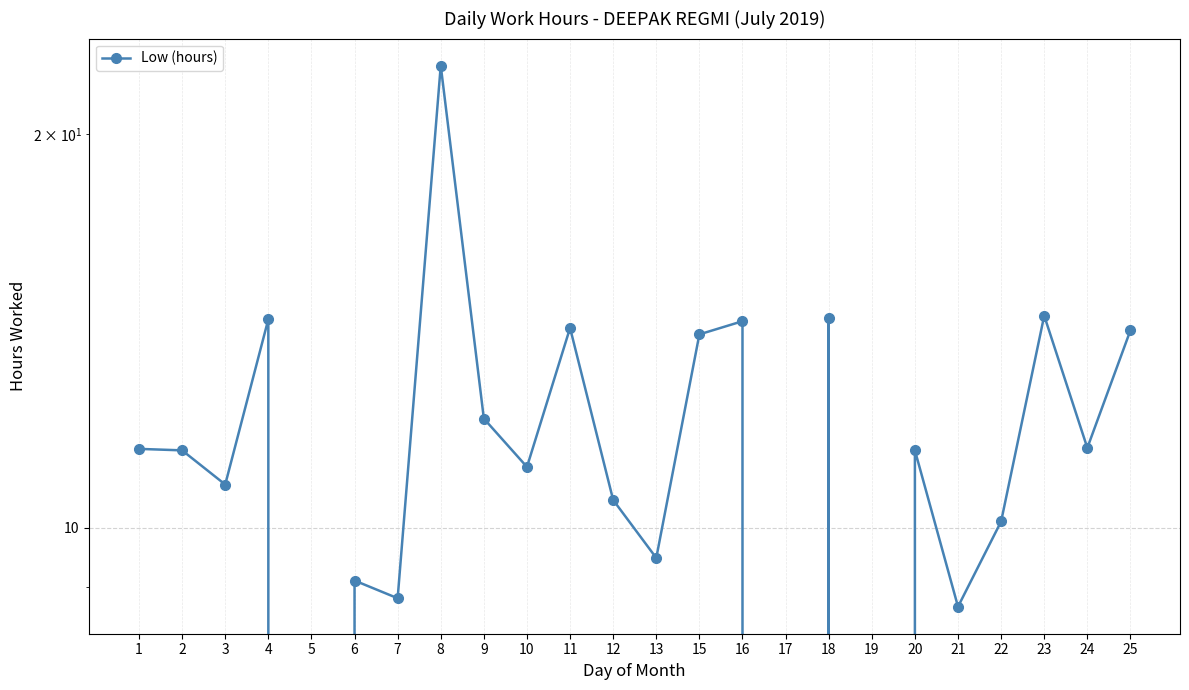

Reading left to right, extract all data points from this chart.

1=11.5	2=11.5	3=10.8	4=14.4	5=0.0	6=9.1	7=8.8	8=22.6	9=12.1	10=11.1	11=14.2	12=10.5	13=9.5	15=14.1	16=14.4	17=0.0	18=14.5	19=0.0	20=11.5	21=8.7	22=10.1	23=14.5	24=11.5	25=14.2